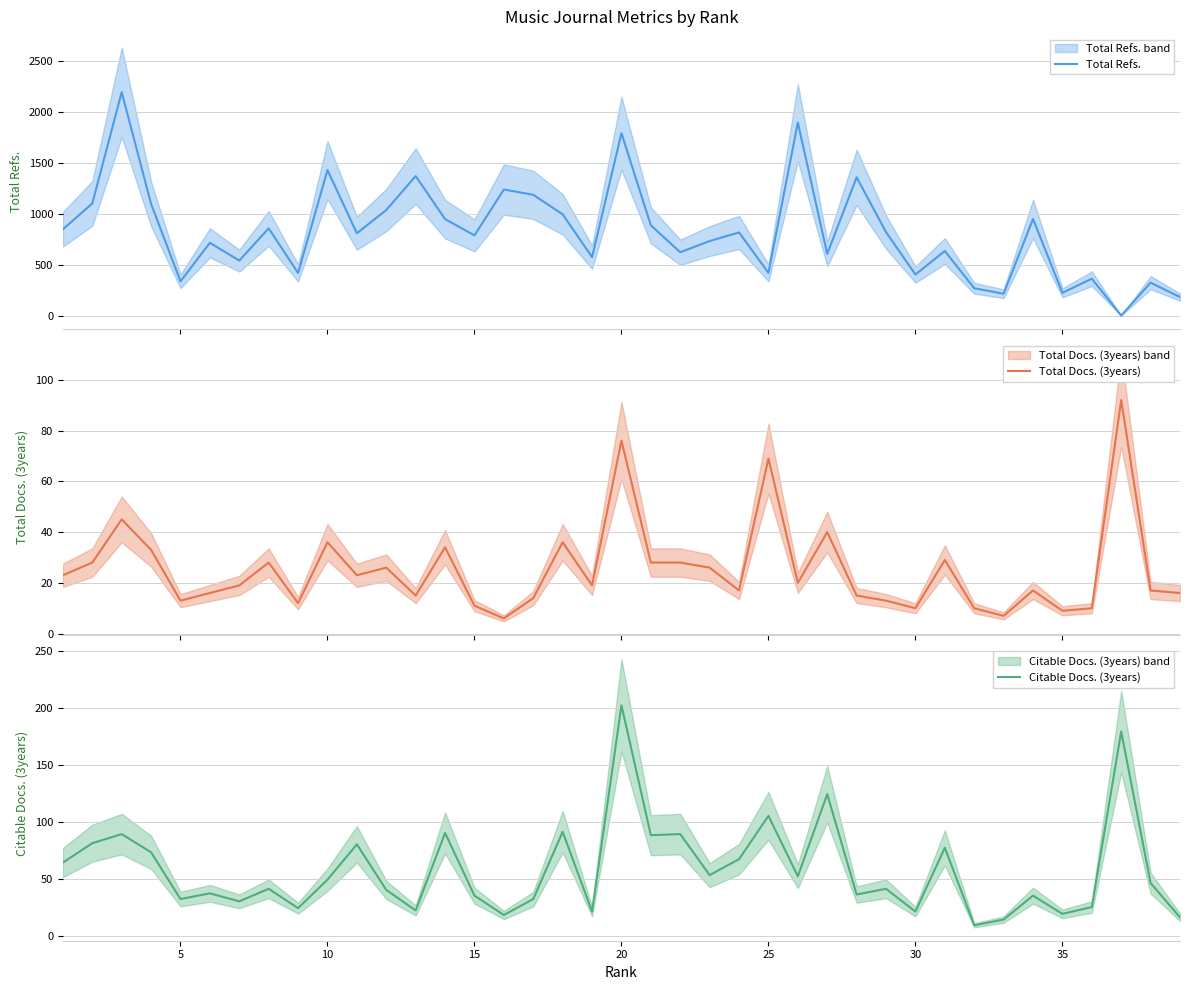

The Citable Docs. (3years) series shows 35 at 15. True or false?

True